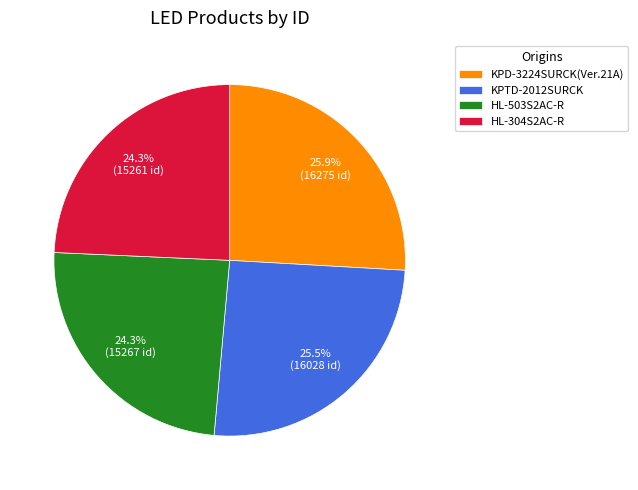

Is there a majority slice in this chart?

No